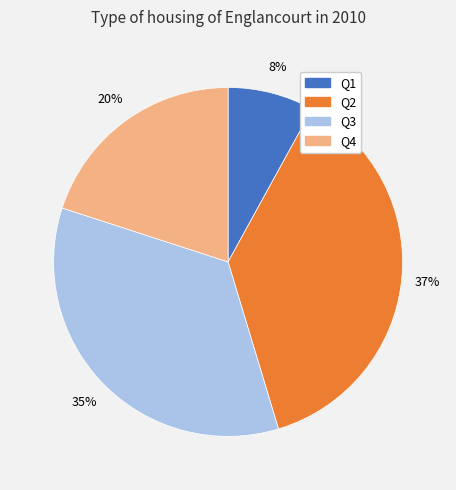

How many segments does this pie chart have?

4